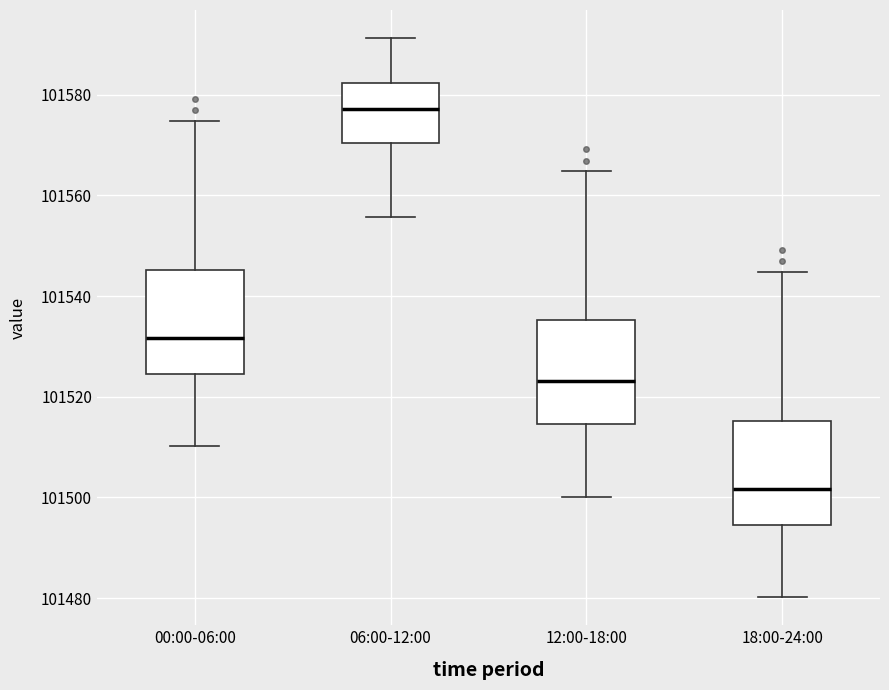

Reading left to right, transcribe this box plot: for each box, give where its median line is, the range the box spans, and where its two whiskers end, as read against the y-axis. The values are not printed on the chart, so give them approximately, as read against the axis.

00:00-06:00: median 101532, box 101524 to 101546, whiskers 101510 to 101574
06:00-12:00: median 101578, box 101570 to 101582, whiskers 101556 to 101592
12:00-18:00: median 101524, box 101514 to 101536, whiskers 101500 to 101564
18:00-24:00: median 101502, box 101494 to 101516, whiskers 101480 to 101544